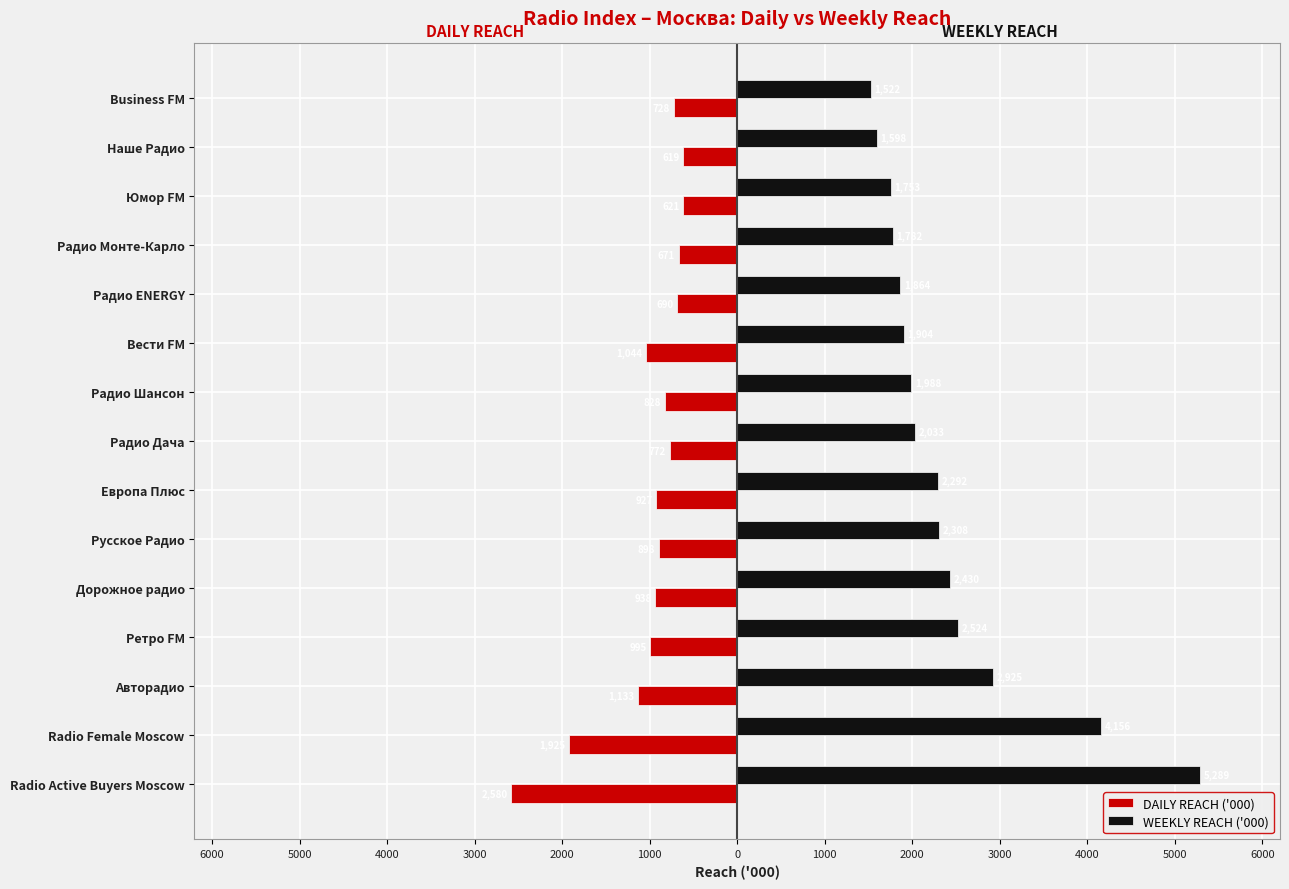

What are all the series names shown in the legend?

DAILY REACH ('000), WEEKLY REACH ('000)